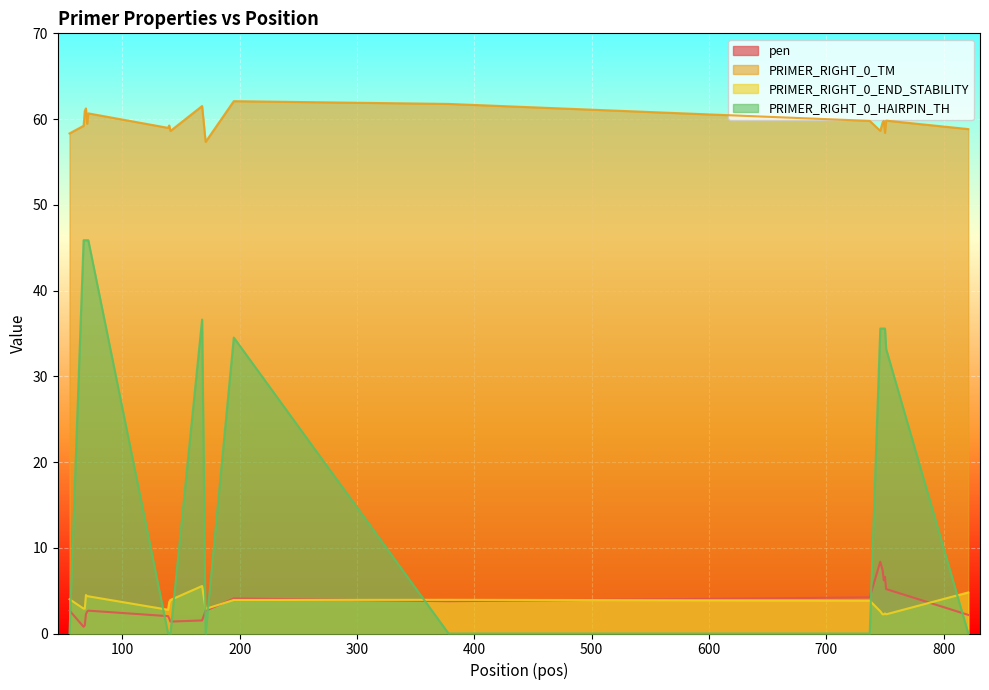

At which label does PRIMER_RIGHT_0_END_STABILITY reach its peak?

168